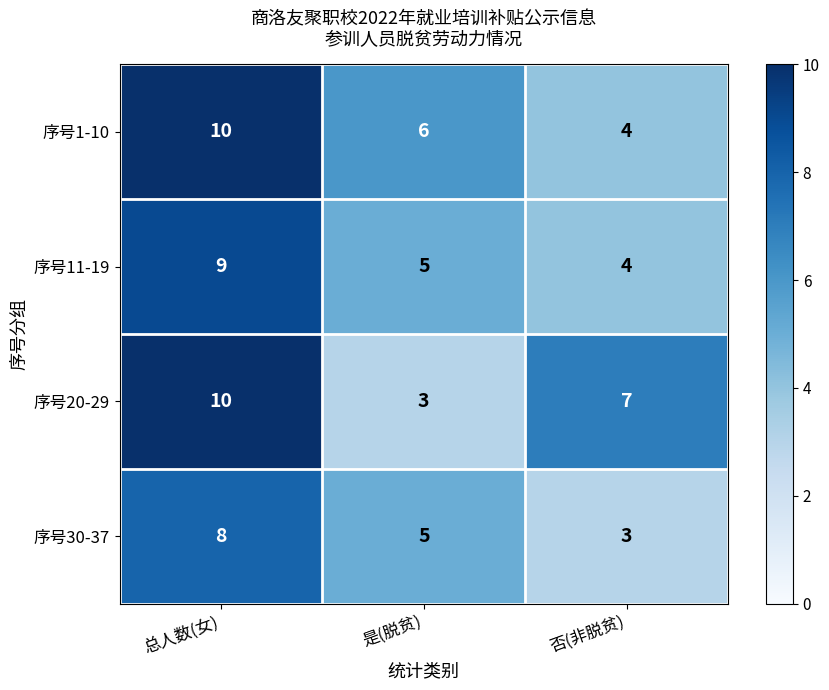

Reading left to right, list all the values displayed in this chart.

序号1-10: 10	6	4
序号11-19: 9	5	4
序号20-29: 10	3	7
序号30-37: 8	5	3